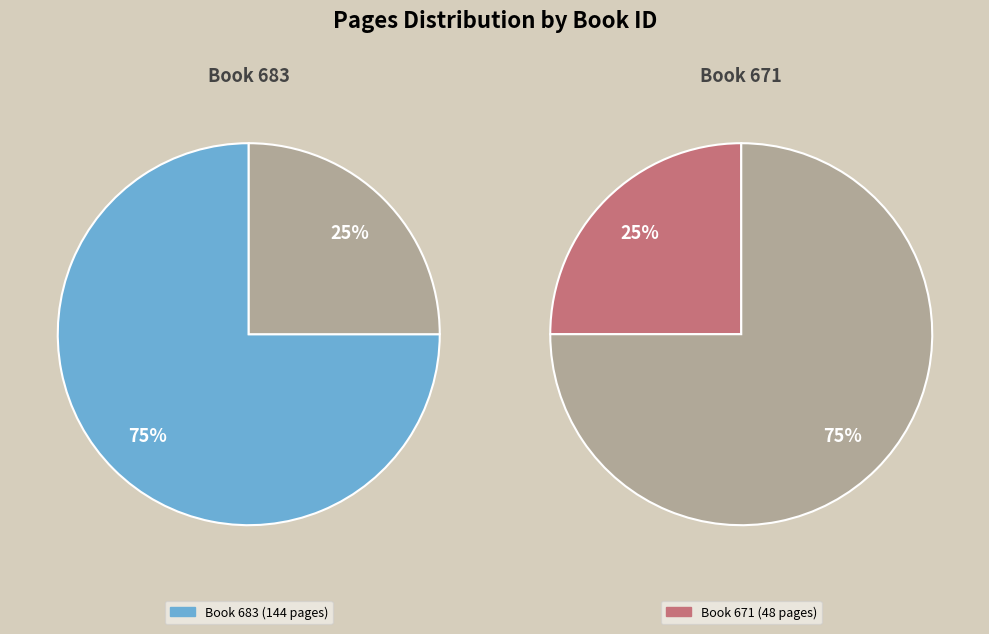

Rank the categories by value from highest to lowest.

683, 671